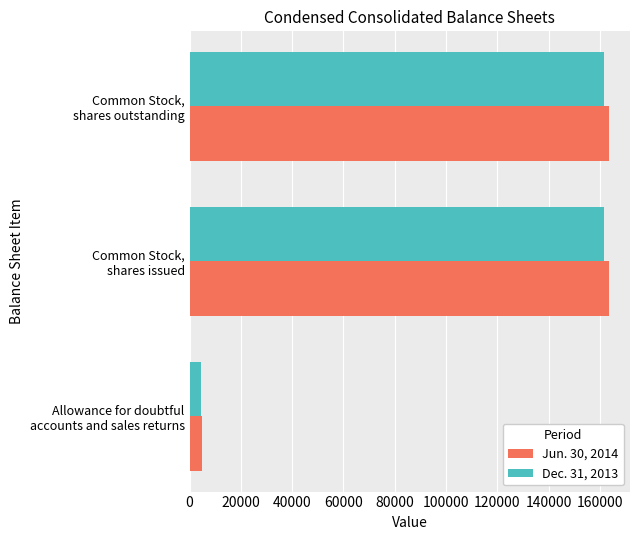

What is the sum of all Dec. 31, 2013 values?

327675